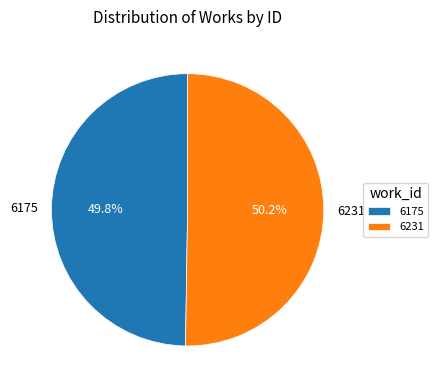

Is there a majority slice in this chart?

Yes